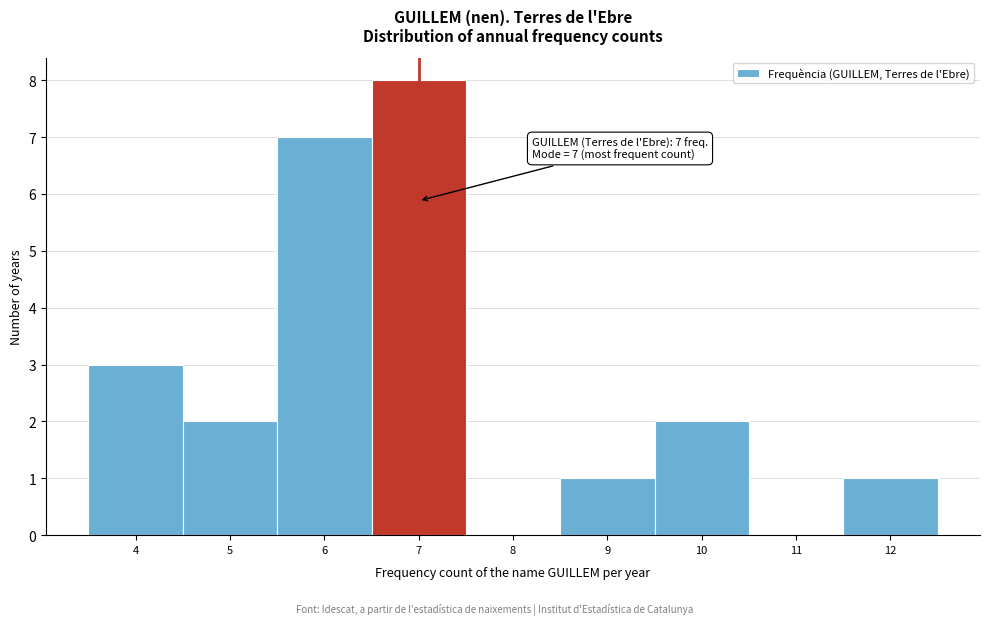

Which range on the x-axis has the tallest bar?

6.5 to 7.5